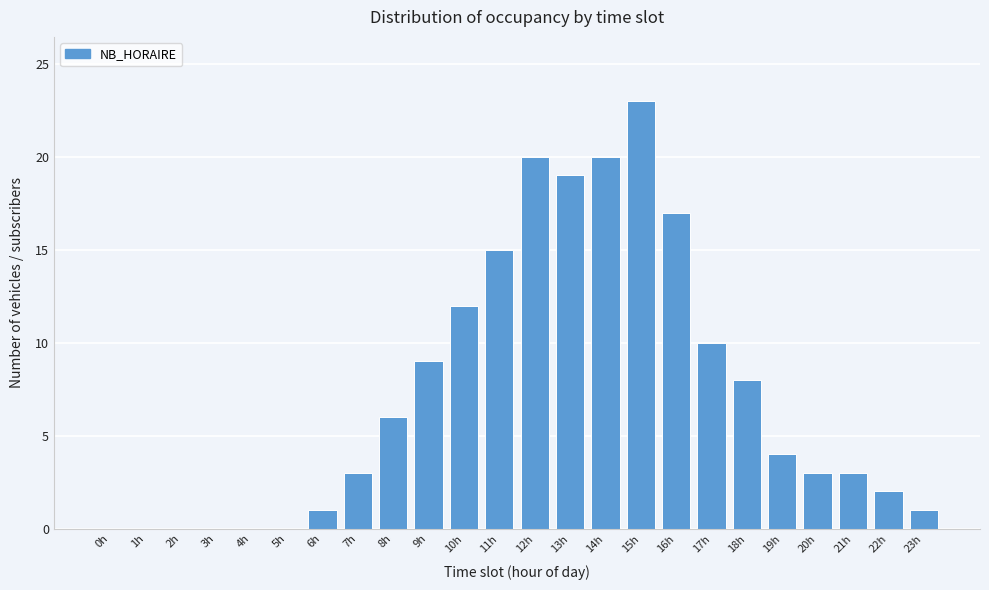

Reading left to right, list all the values displayed in this chart.

0h=0	1h=0	2h=0	3h=0	4h=0	5h=0	6h=1	7h=3	8h=6	9h=9	10h=12	11h=15	12h=20	13h=19	14h=20	15h=23	16h=17	17h=10	18h=8	19h=4	20h=3	21h=3	22h=2	23h=1